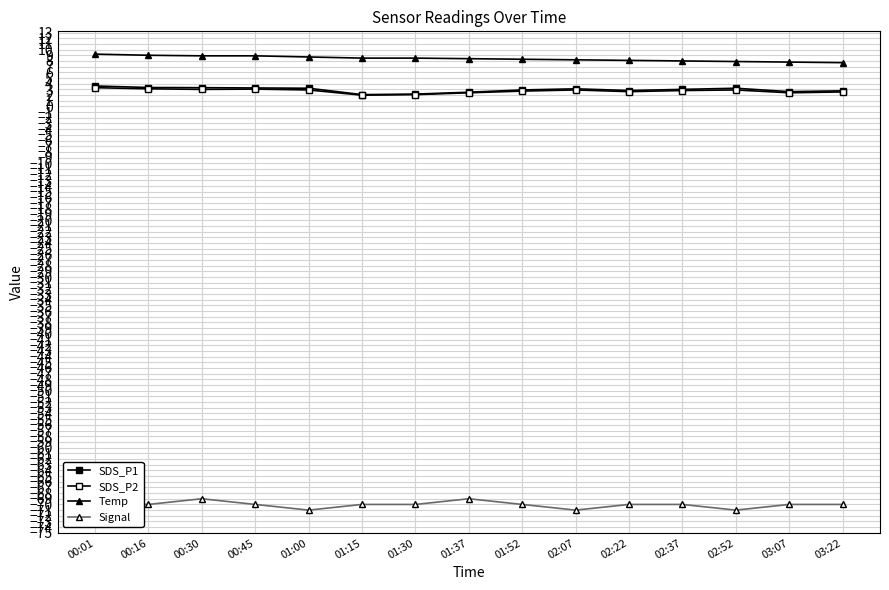

Reading left to right, list all the values displayed in this chart.

SDS_P1: 3.6	3.3	3.3	3.2	3.2	2.1	2.2	2.5	2.9	3.1	2.8	3.0	3.2	2.6	2.8
SDS_P2: 3.3	3.1	3.0	3.0	2.9	2.0	2.1	2.4	2.7	2.9	2.6	2.8	2.9	2.4	2.5
Temp: 9.2	9.0	8.9	8.9	8.7	8.5	8.5	8.4	8.3	8.2	8.1	8.0	7.9	7.8	7.7
Signal: -70.0	-70.0	-69.0	-70.0	-71.0	-70.0	-70.0	-69.0	-70.0	-71.0	-70.0	-70.0	-71.0	-70.0	-70.0